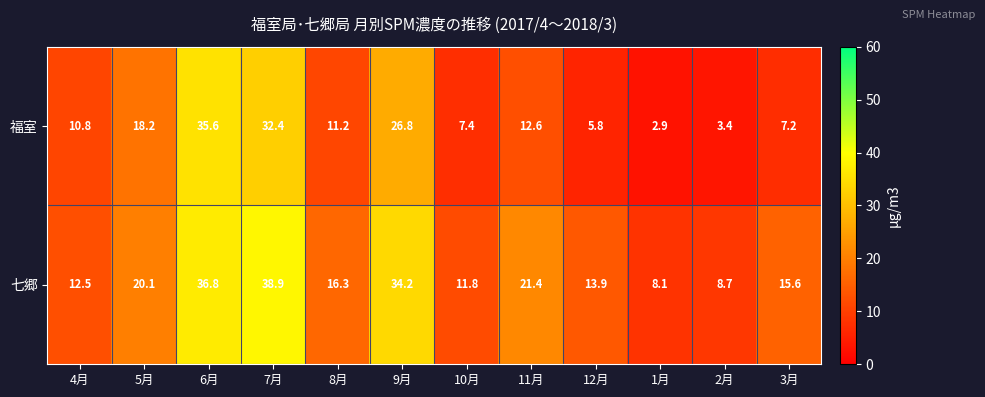

The 福室 series shows 4.3 at 4月. True or false?

False